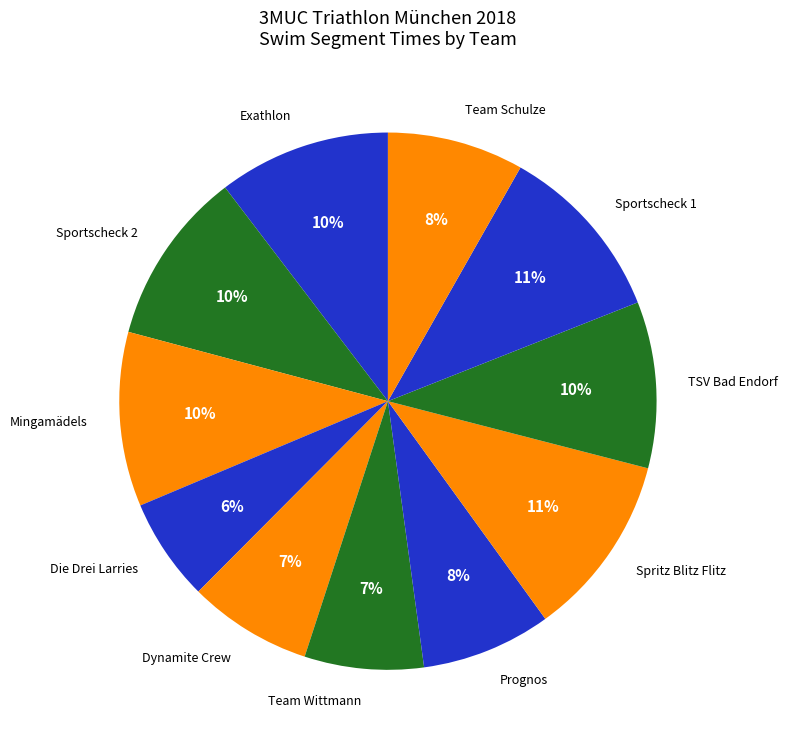

Count the number of slices in the pie.

11